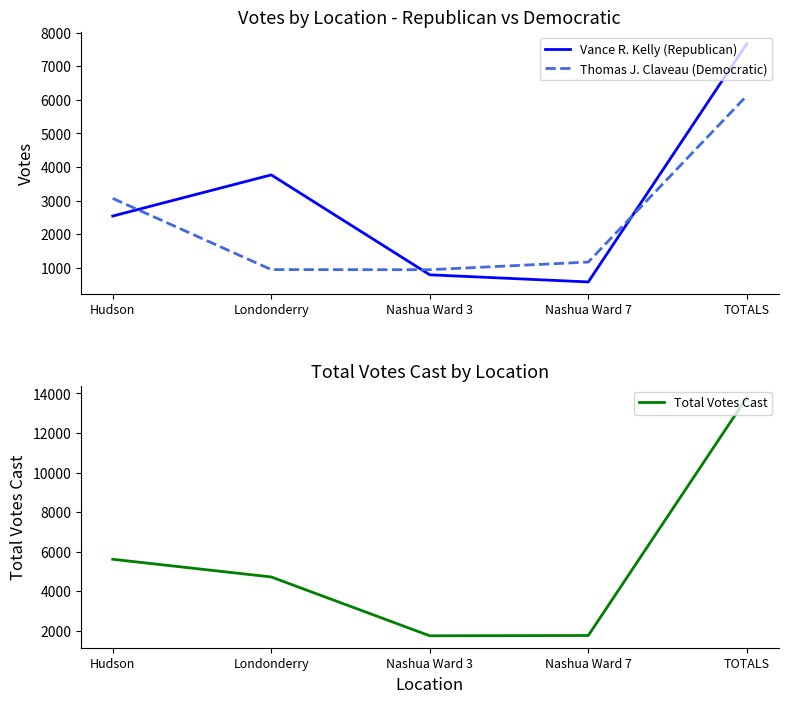

What is the difference between the second highest and minimum values in the Vance R. Kelly (Republican) series?

3188